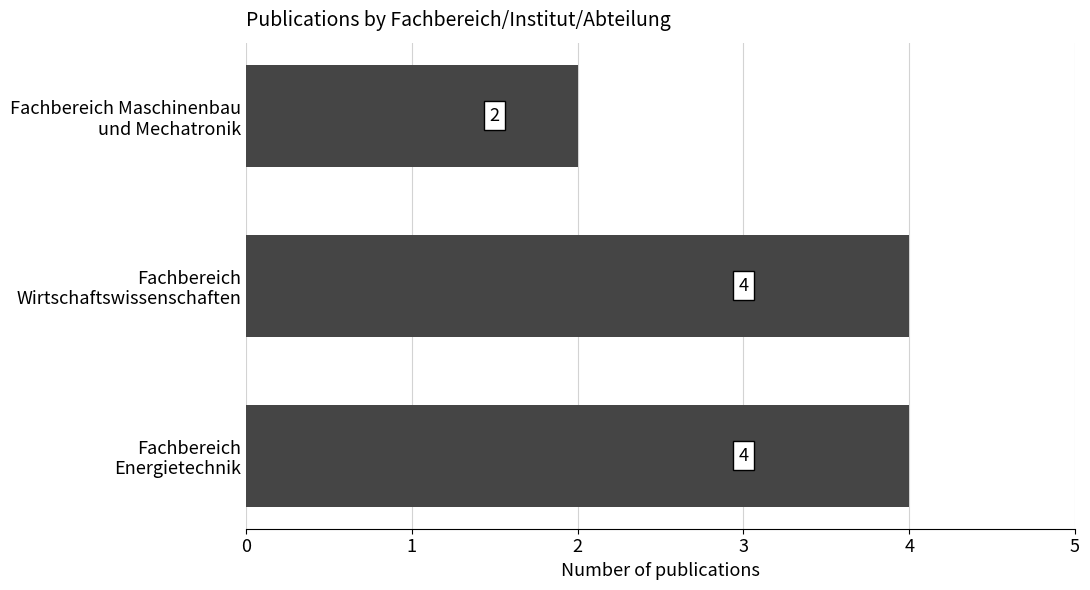

What is the sum of all values?

10